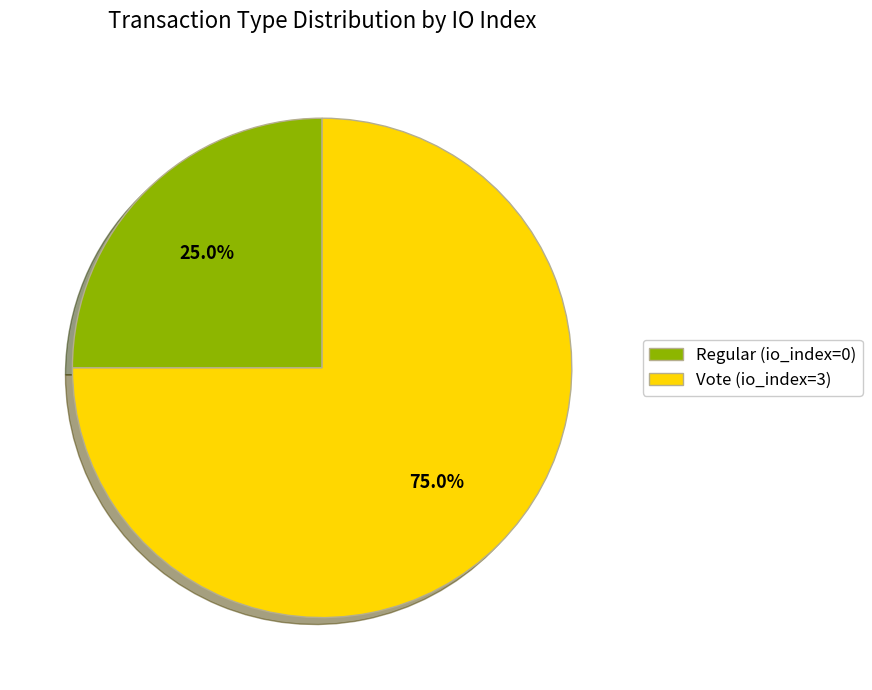

To the nearest percent, what is the difference between the Vote (io_index=3) and Regular (io_index=0) slice percentages?

50%